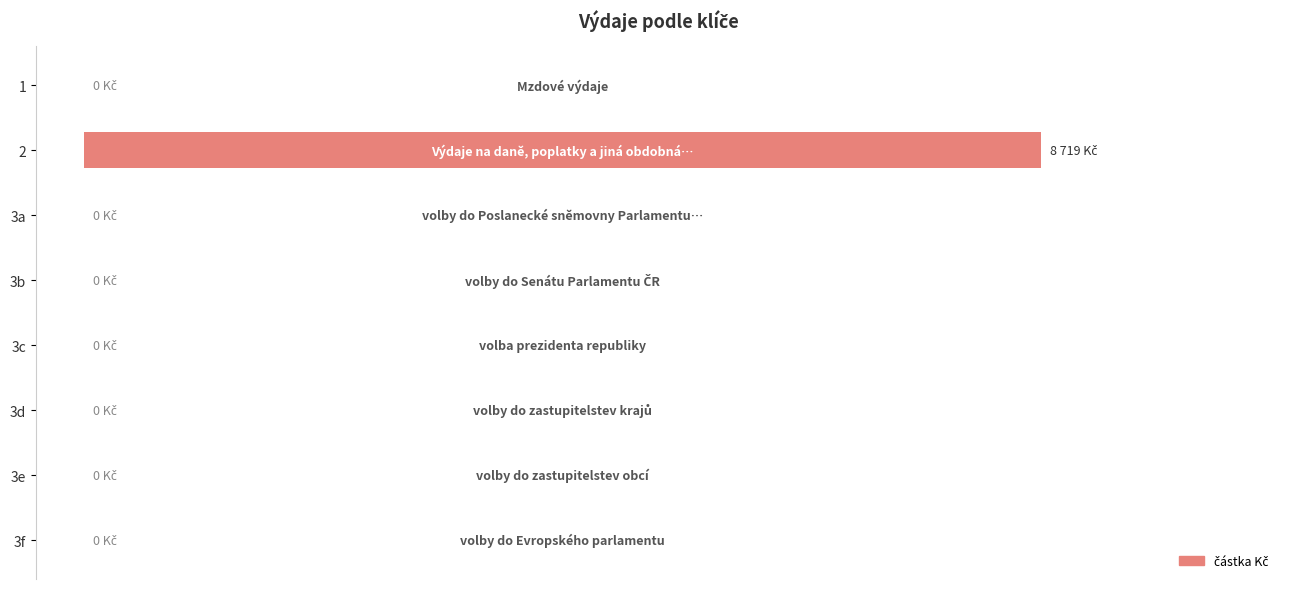

What is the average value?

1090